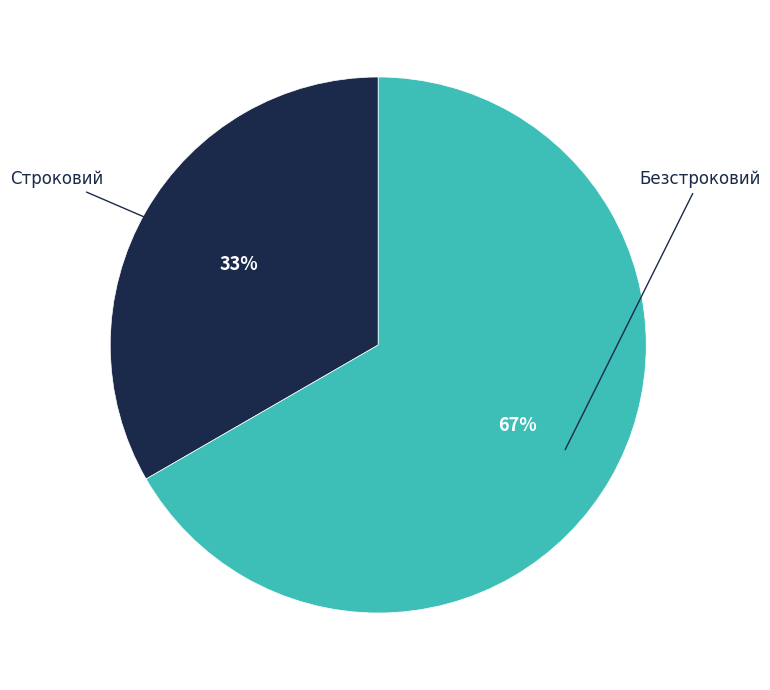

To the nearest percent, what is the average slice percentage?

50%